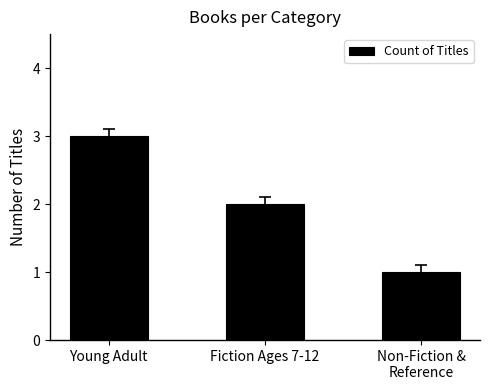

How many data points are less than 2?

1